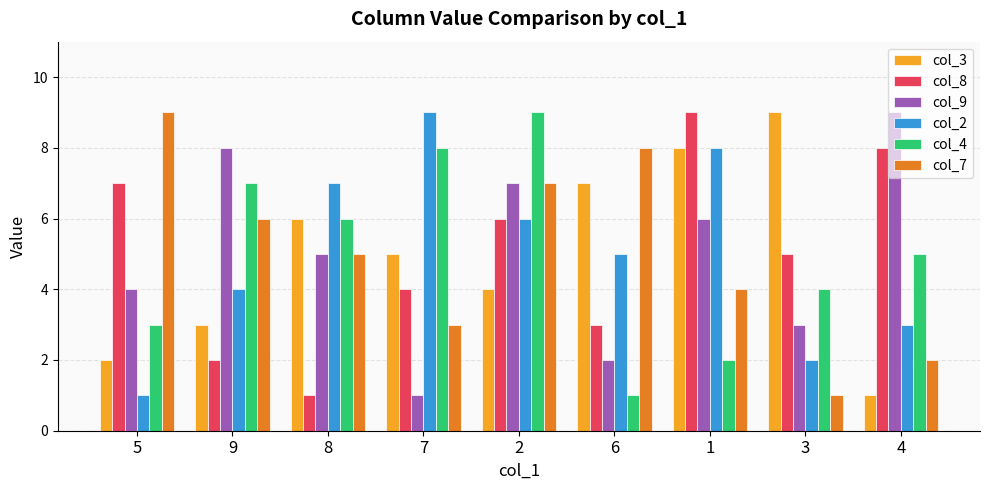

At which label does col_8 reach its minimum?

8